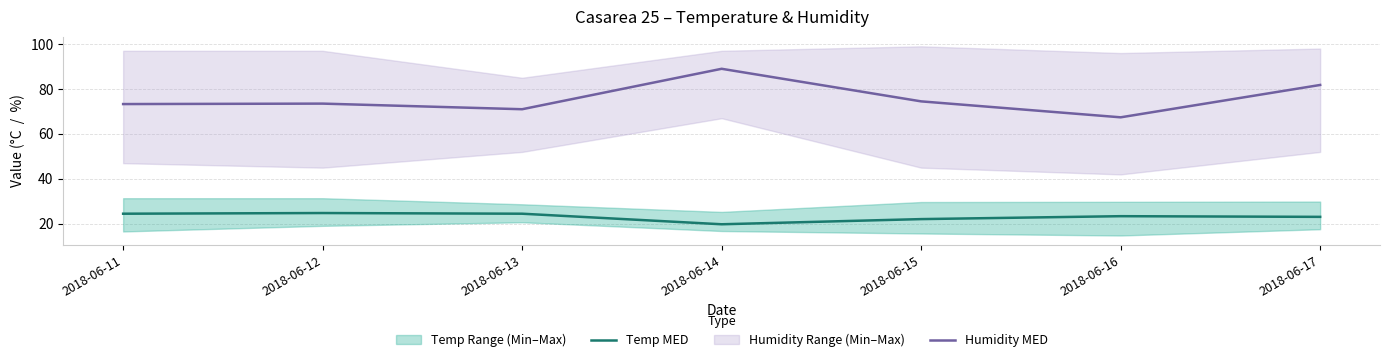

At which category does Humidity MED reach its first local valley?

2018-06-13